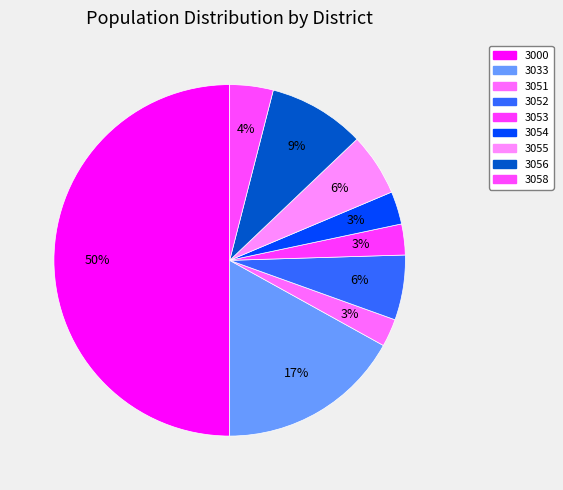

How many segments does this pie chart have?

9